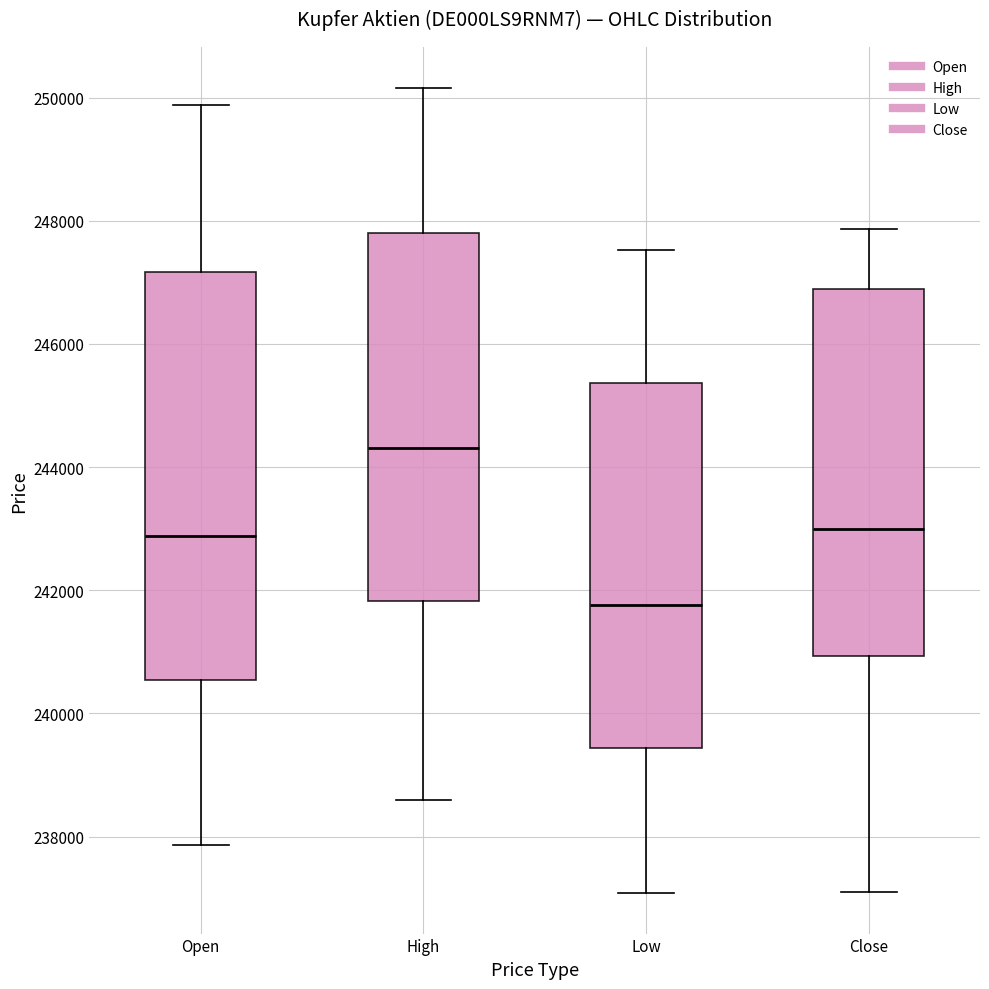

Which box has the highest median line?

High